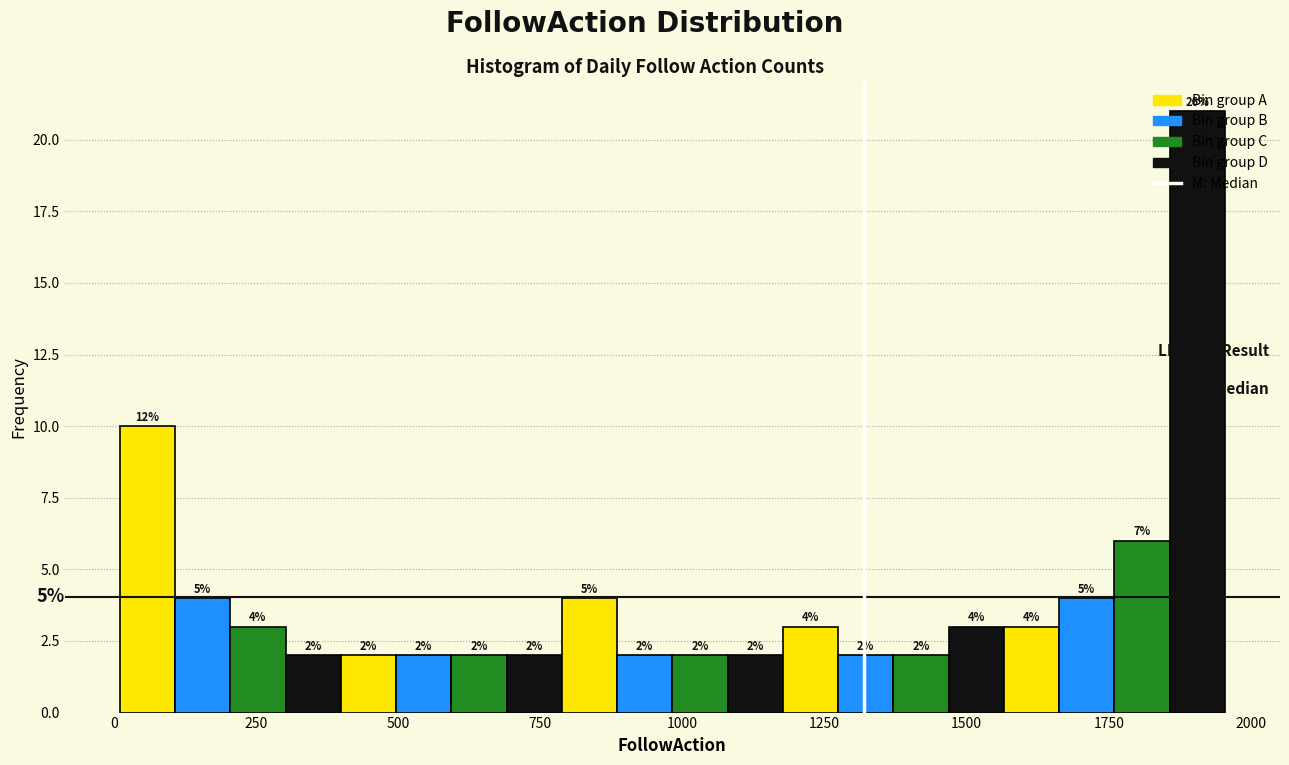

Around what value on the x-axis is the tallest bar? Give the approximate position of its centre, as read against the axis.

1900